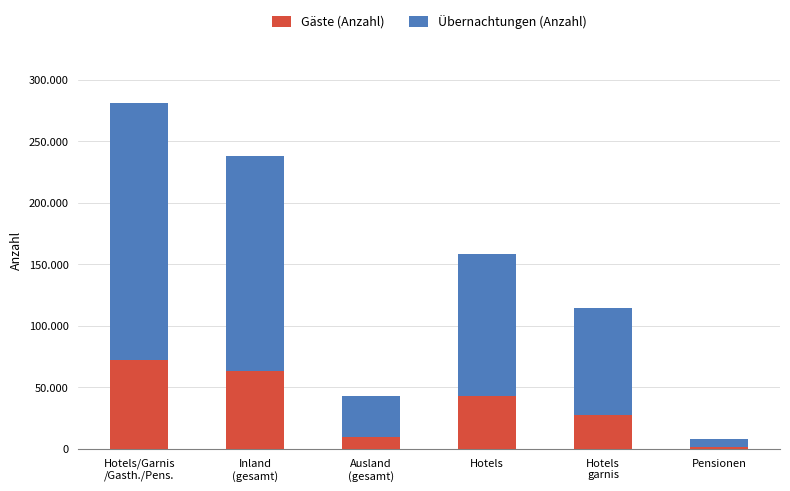

What is the difference between the maximum and minimum values in the Übernachtungen (Anzahl) series?

202966